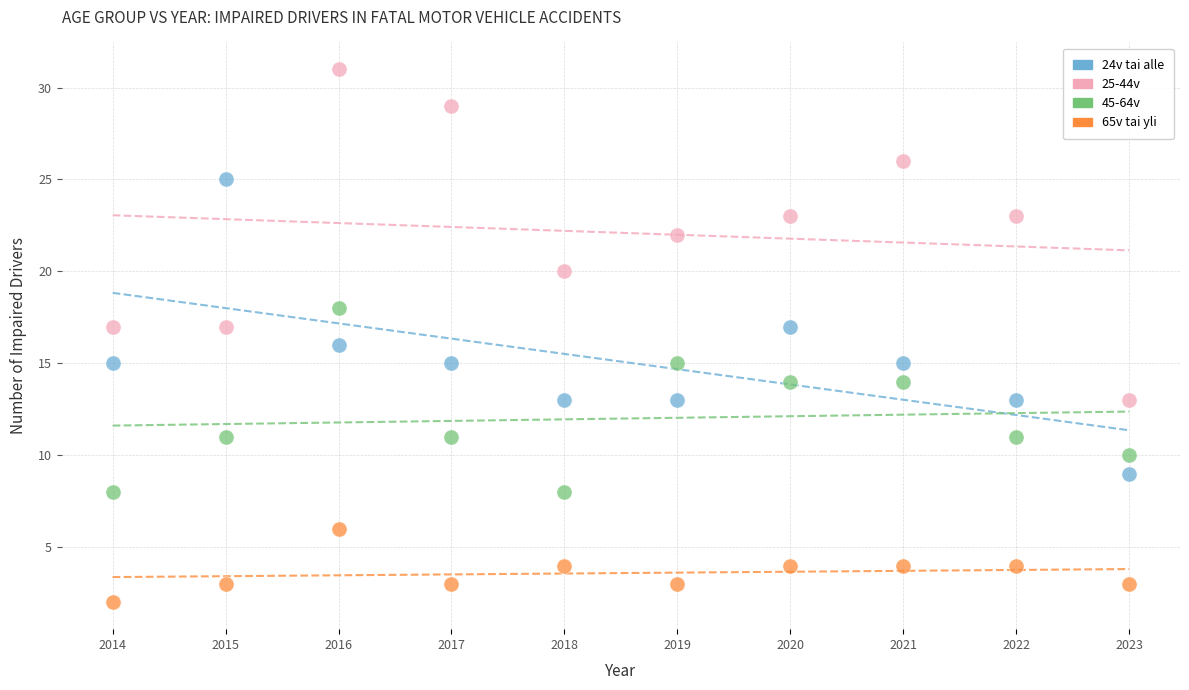

Which series contains the highest Y value?

25-44v